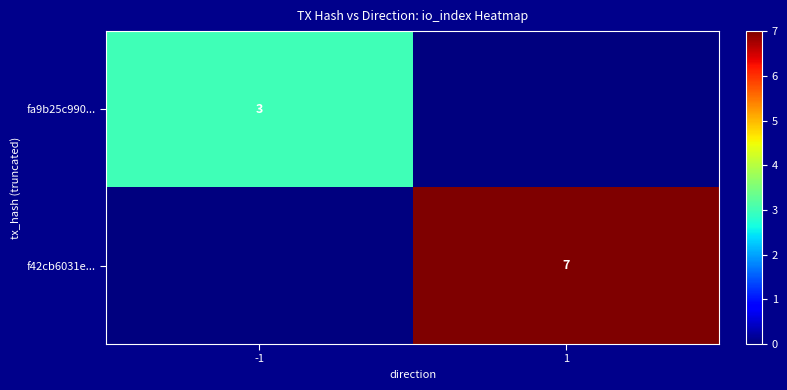

The value of fa9b25c990... at -1 is 1. True or false?

False